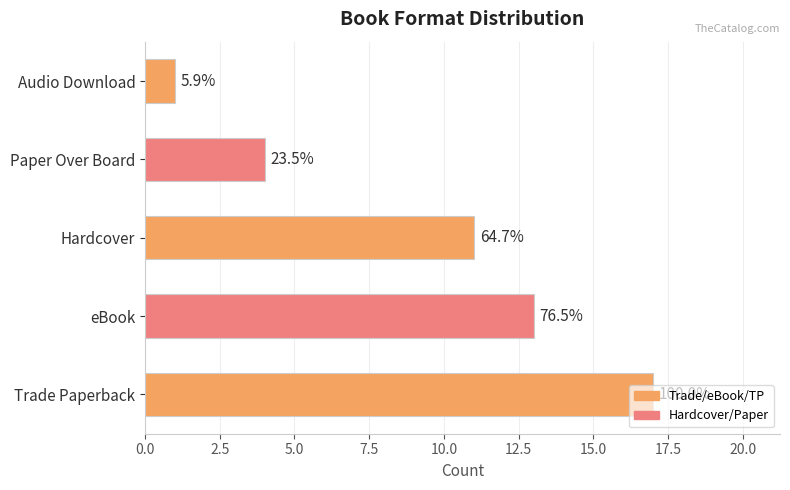

What is the difference between the maximum and minimum values?

16